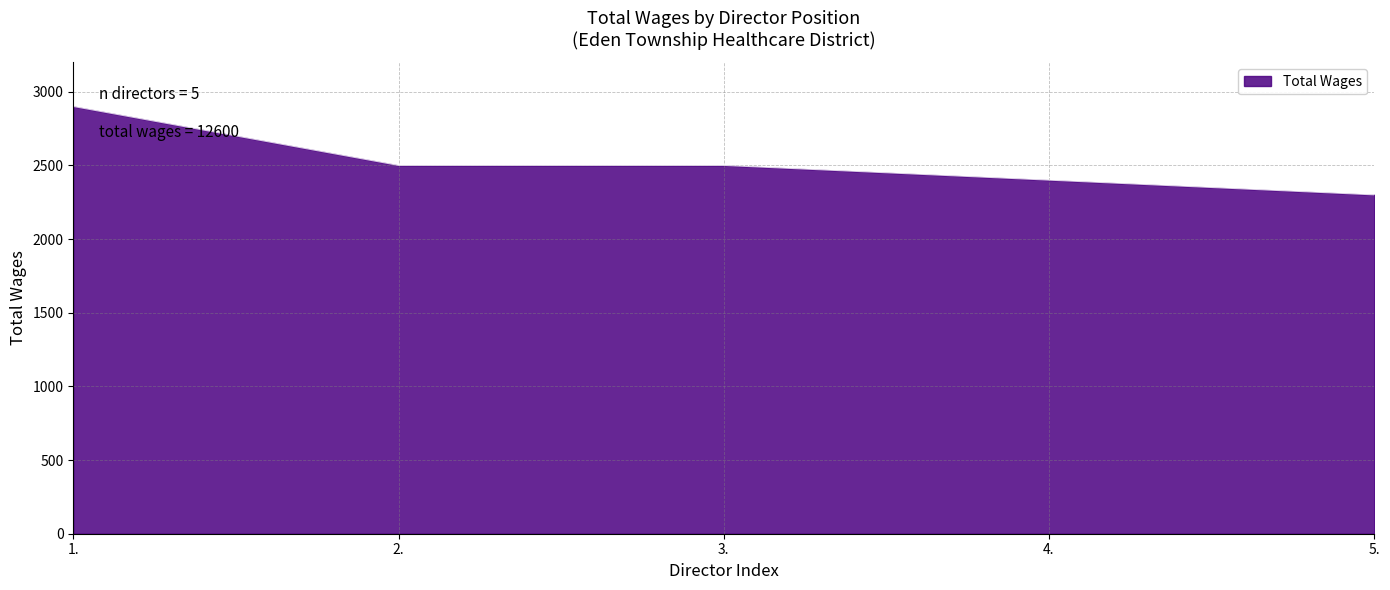

The value at 1. is 2900. True or false?

True